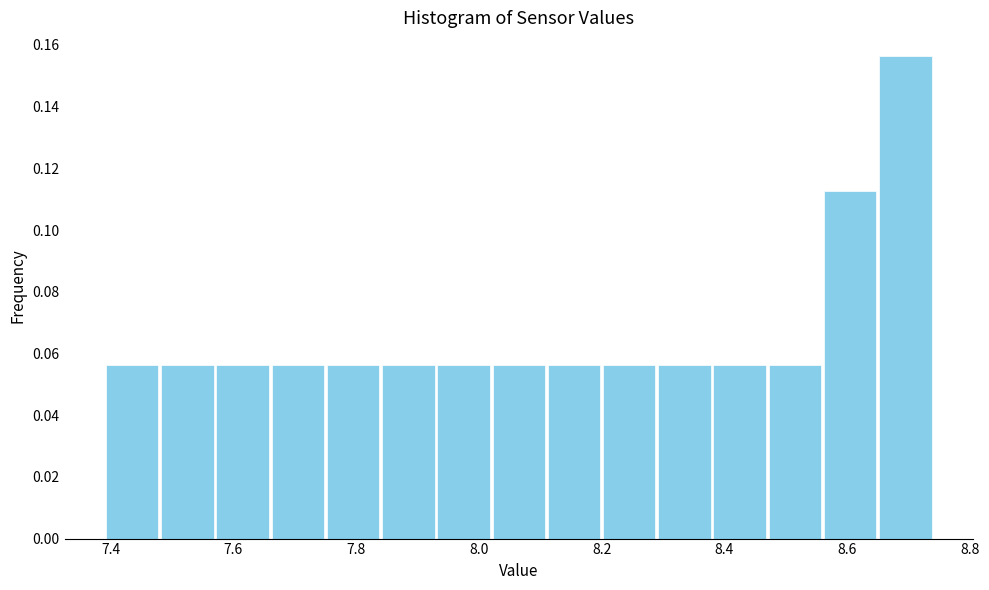

Reading left to right, list every bar in this chart as the range it spans on the x-axis followed by its height. Neither the bar edges nor the heights are printed on the chart, so give them approximately, as read against the axes.

7.39 to 7.48: 0.056
7.48 to 7.57: 0.056
7.57 to 7.66: 0.056
7.66 to 7.75: 0.056
7.75 to 7.84: 0.056
7.84 to 7.93: 0.056
7.93 to 8.02: 0.056
8.02 to 8.11: 0.056
8.11 to 8.20: 0.056
8.20 to 8.29: 0.056
8.29 to 8.38: 0.056
8.38 to 8.47: 0.056
8.47 to 8.56: 0.056
8.56 to 8.65: 0.112
8.65 to 8.74: 0.156